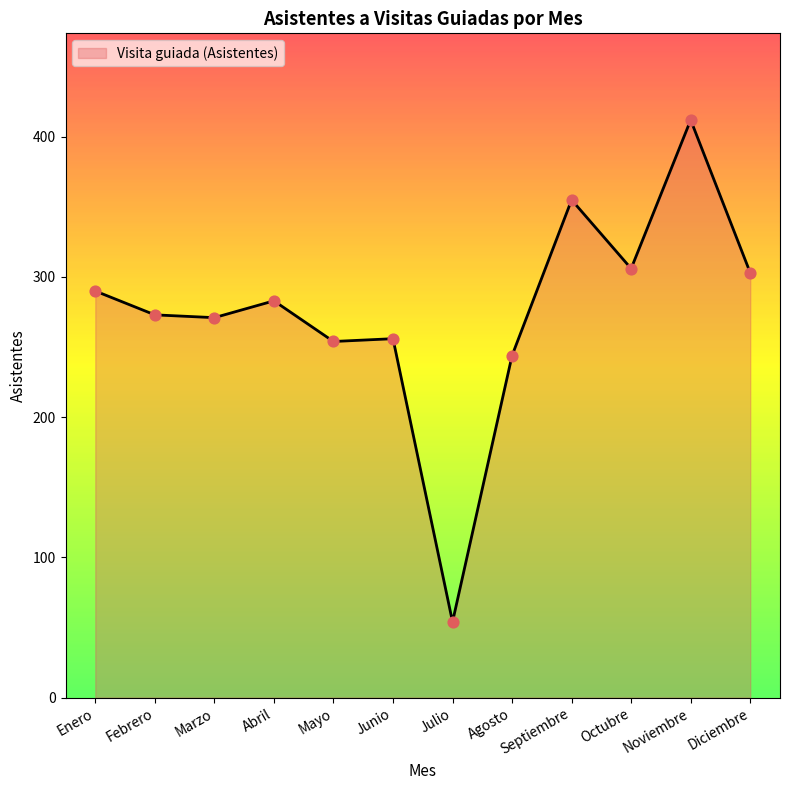

Approximately how many times larger is the value at Septiembre compared to Agosto?

1.5